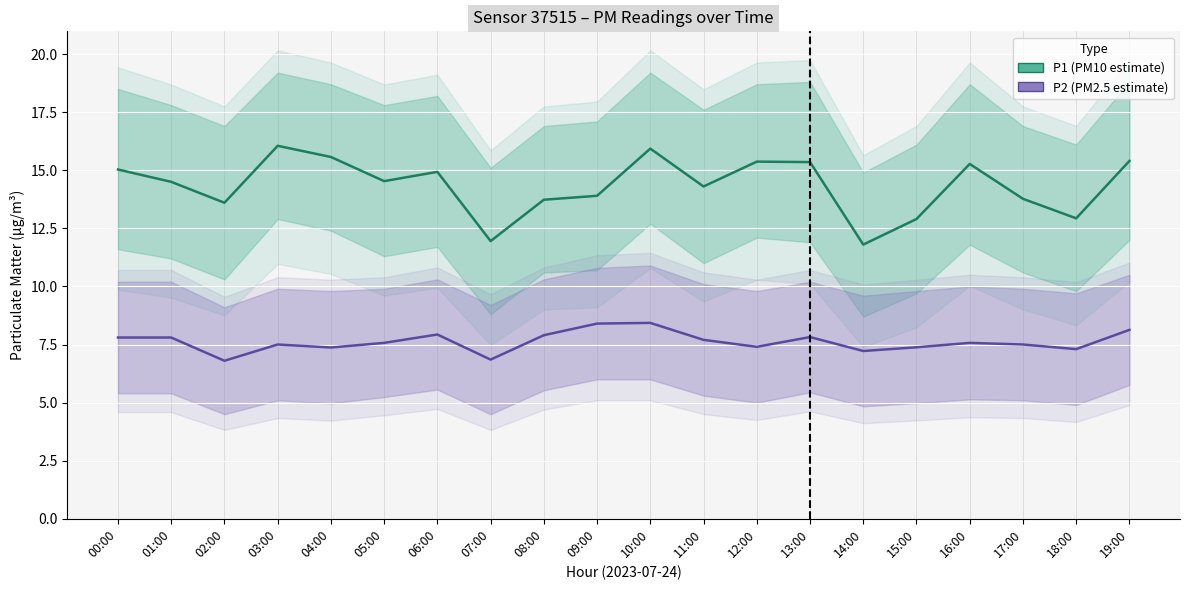

What is the label of the 9th point from the right?

11:00